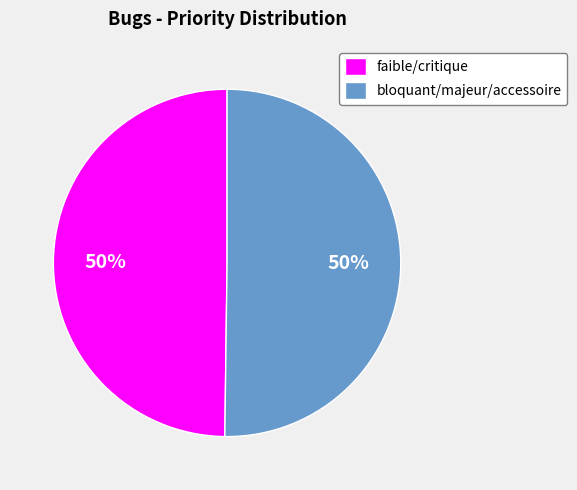

What is the ratio of the value at faible/critique to the value at bloquant/majeur/accessoire?

1.0